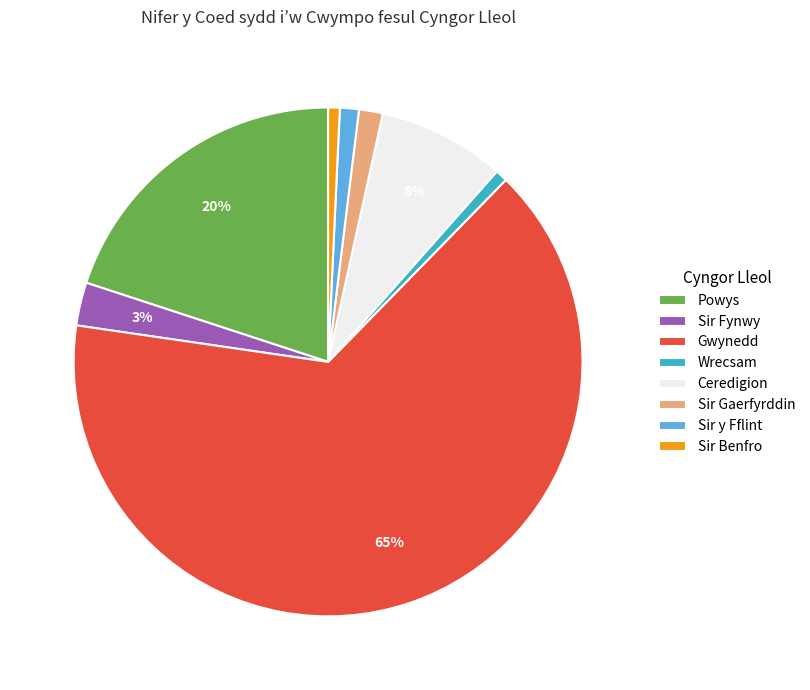

How many slices are in this pie chart?

8